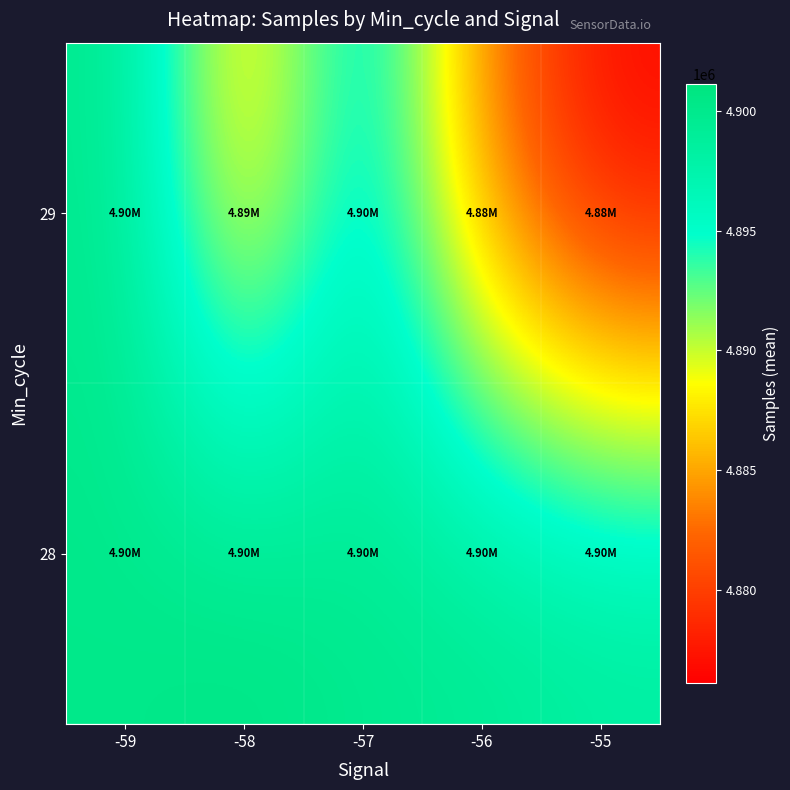

How many categories are shown in the chart?

5